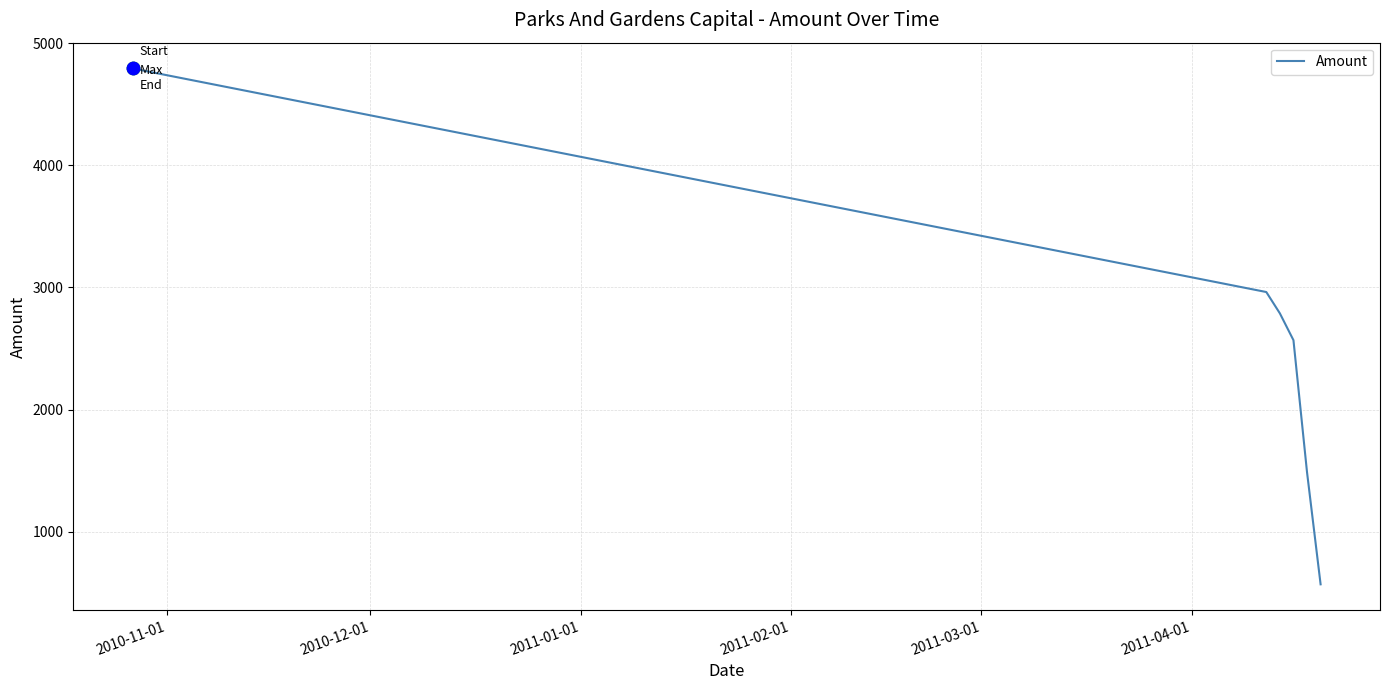

What is the minimum value shown in the chart?

569.1